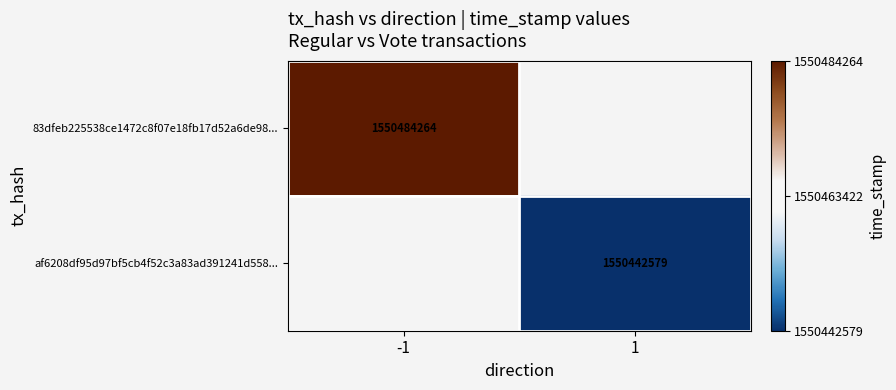

Between 1 and -1, which is larger?

-1